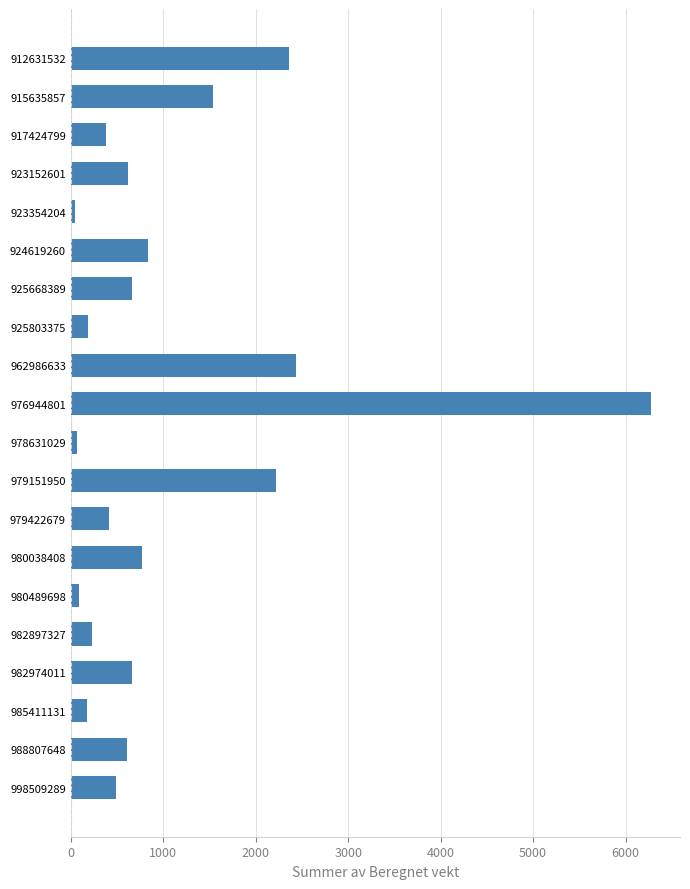

What is the value of the 14th bar from the top?

771.9